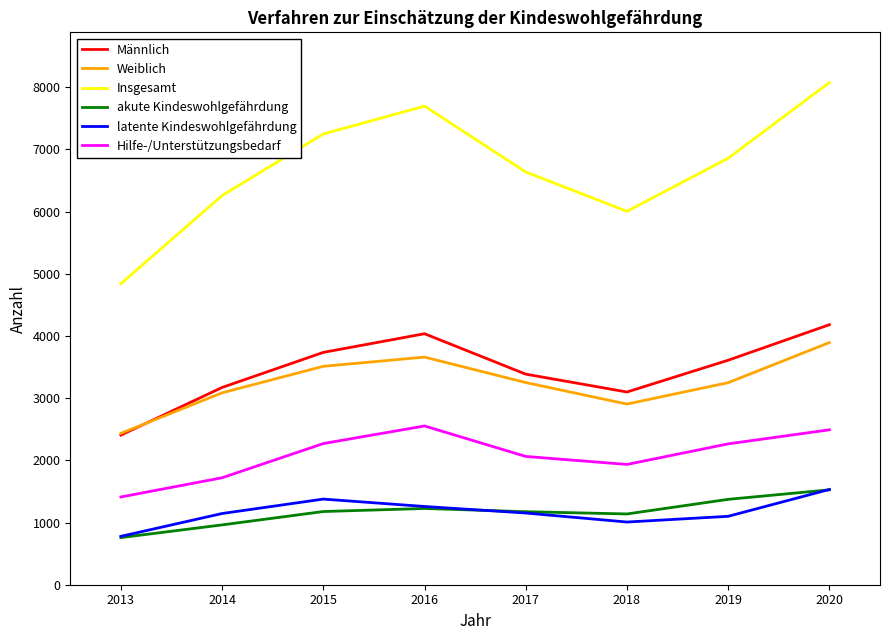

True or false: Insgesamt and latente Kindeswohlgefährdung intersect in this chart.

False